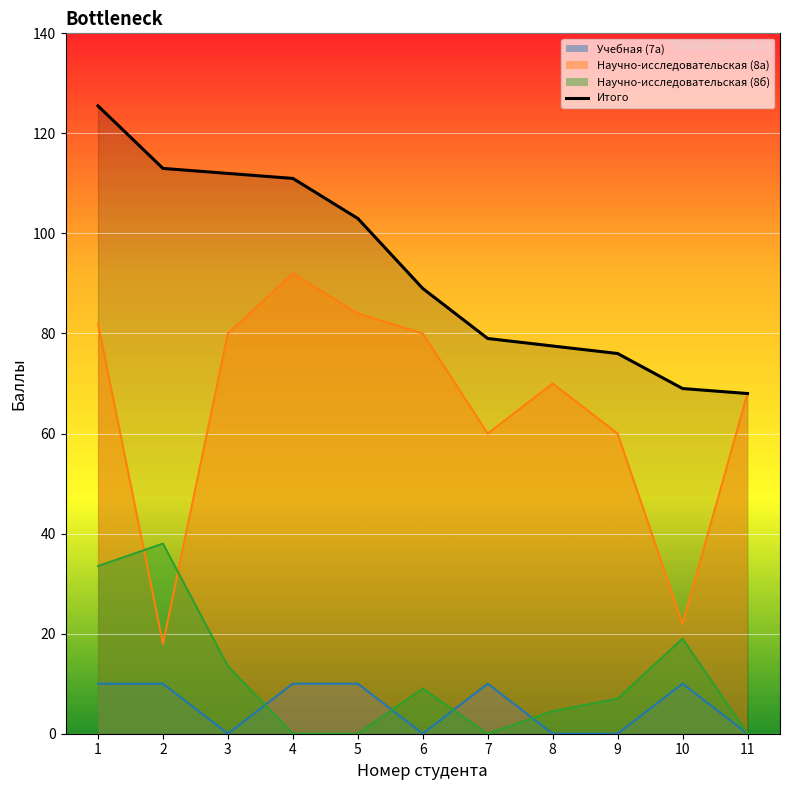

Reading right to left, list all the values displayed in this chart.

11=68.0	10=69.0	9=76.0	8=77.5	7=79.0	6=89.0	5=103.0	4=111.0	3=112.0	2=113.0	1=125.5